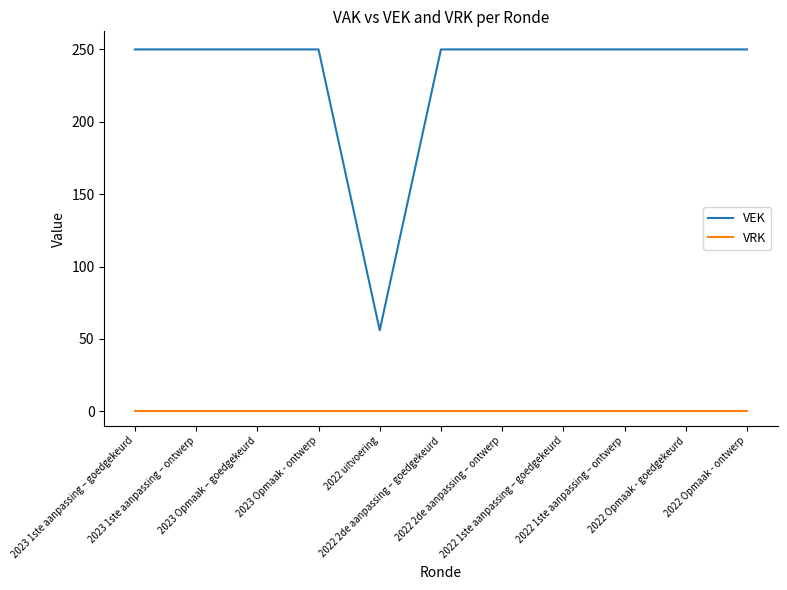

Reading left to right, extract all data points from this chart.

VEK: 250	250	250	250	56	250	250	250	250	250	250
VRK: 0	0	0	0	0	0	0	0	0	0	0